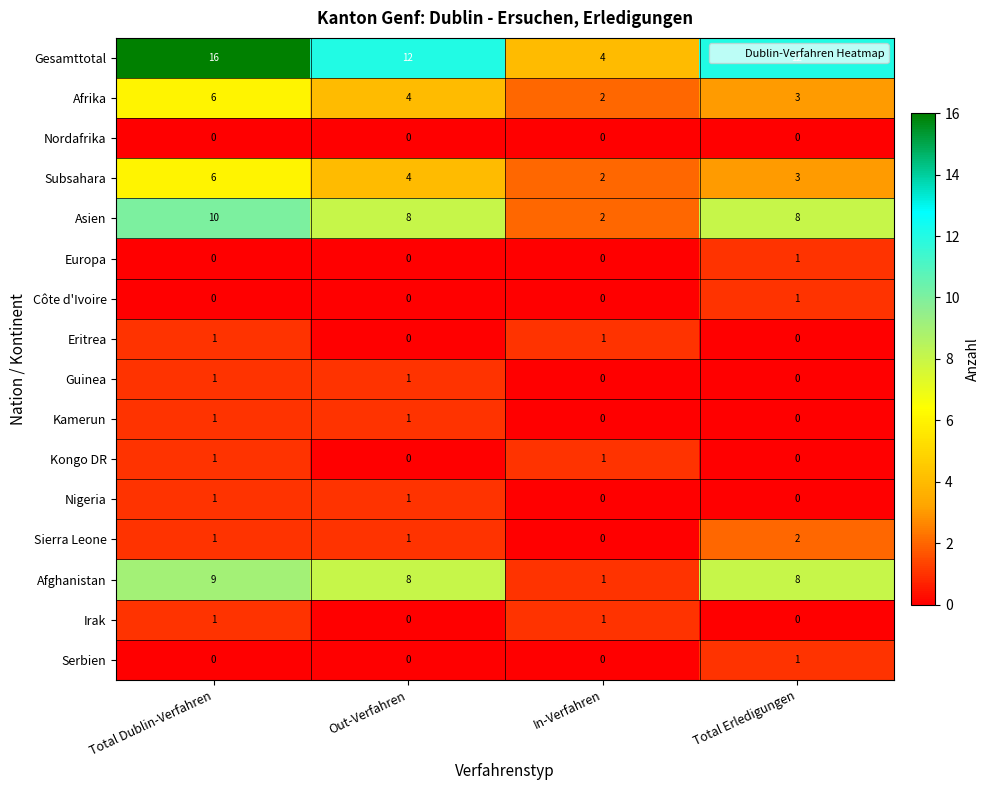

Which label corresponds to the largest value in the chart?

Total Dublin-Verfahren